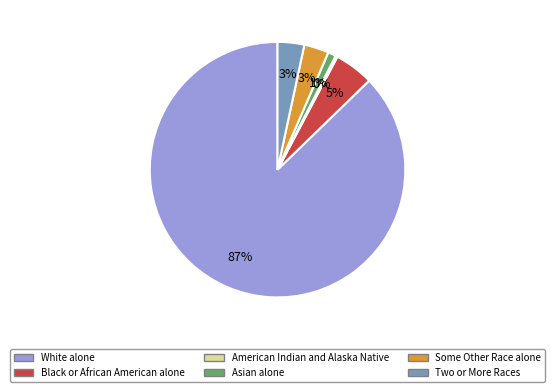

Do Asian alone and Two or More Races together represent more than half of the pie?

No